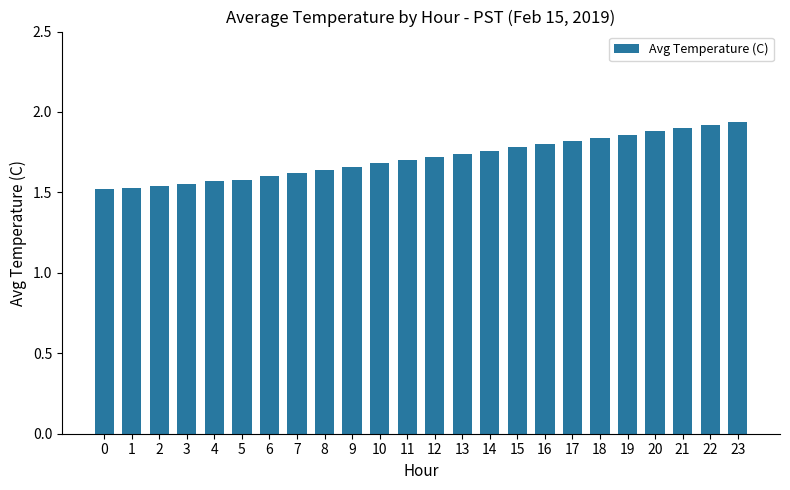

The value at 12 is 1.7. True or false?

True